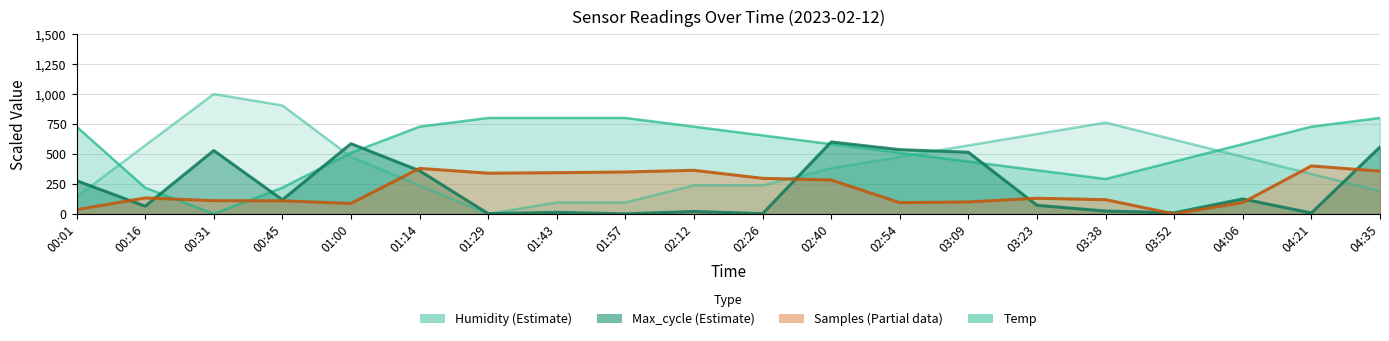

How many data points in Max_cycle_scaled are above 117?

10